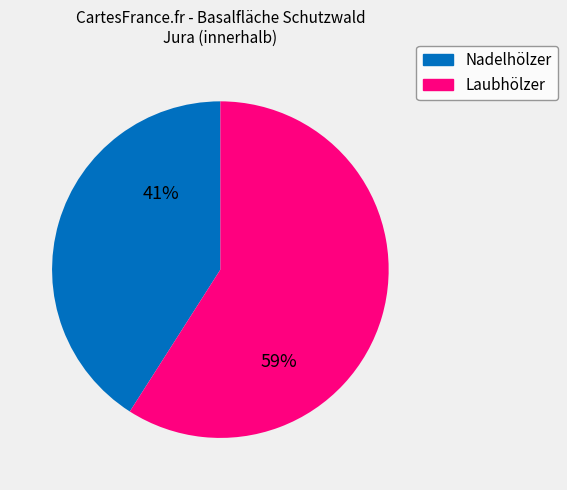

How many slices are in this pie chart?

2